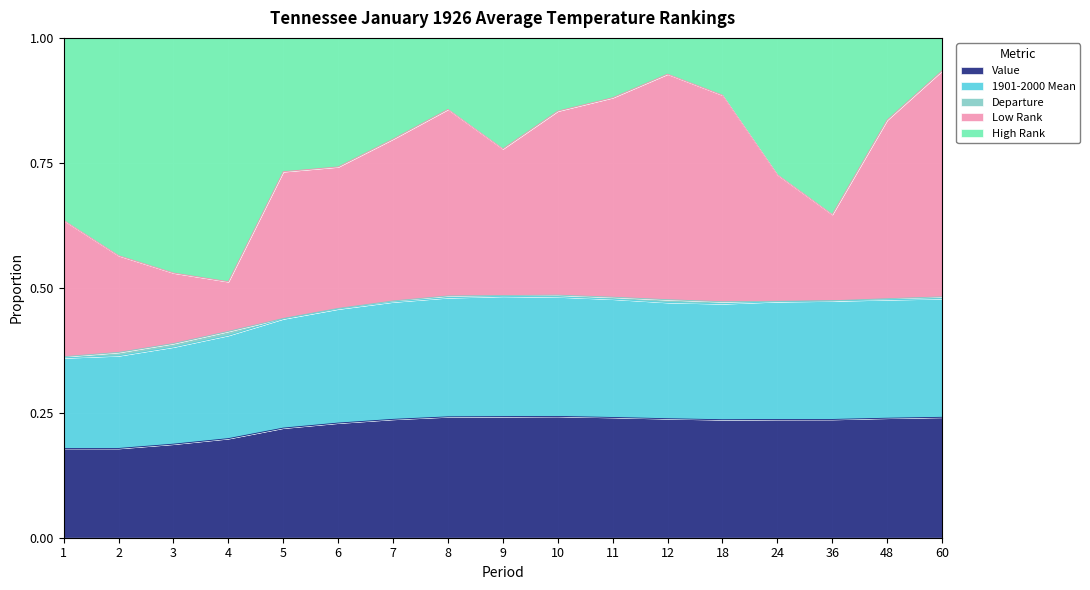

At which category does Low Rank reach its first local valley?

4